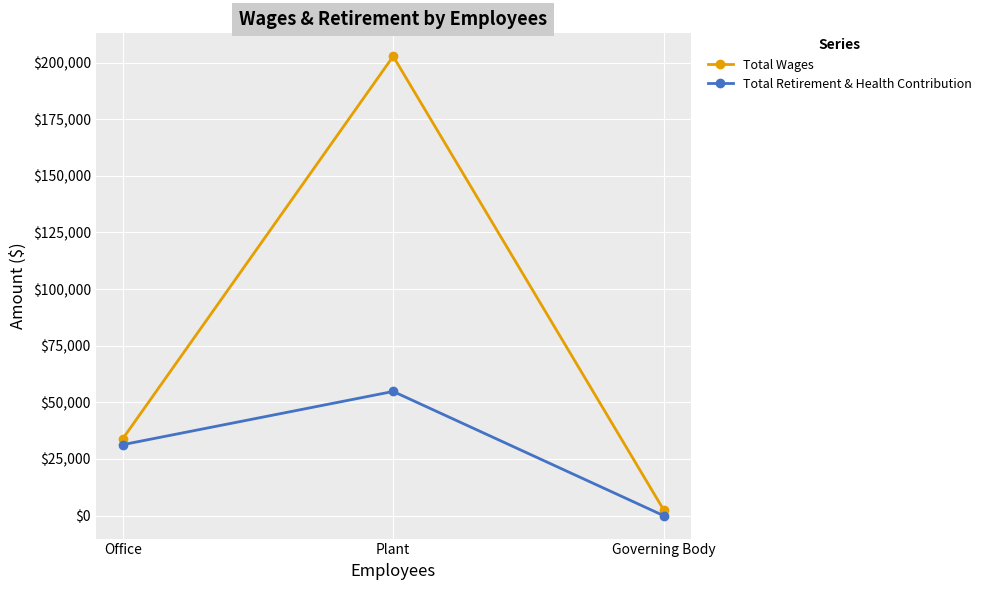

The Total Wages series shows 284558 at Plant. True or false?

False